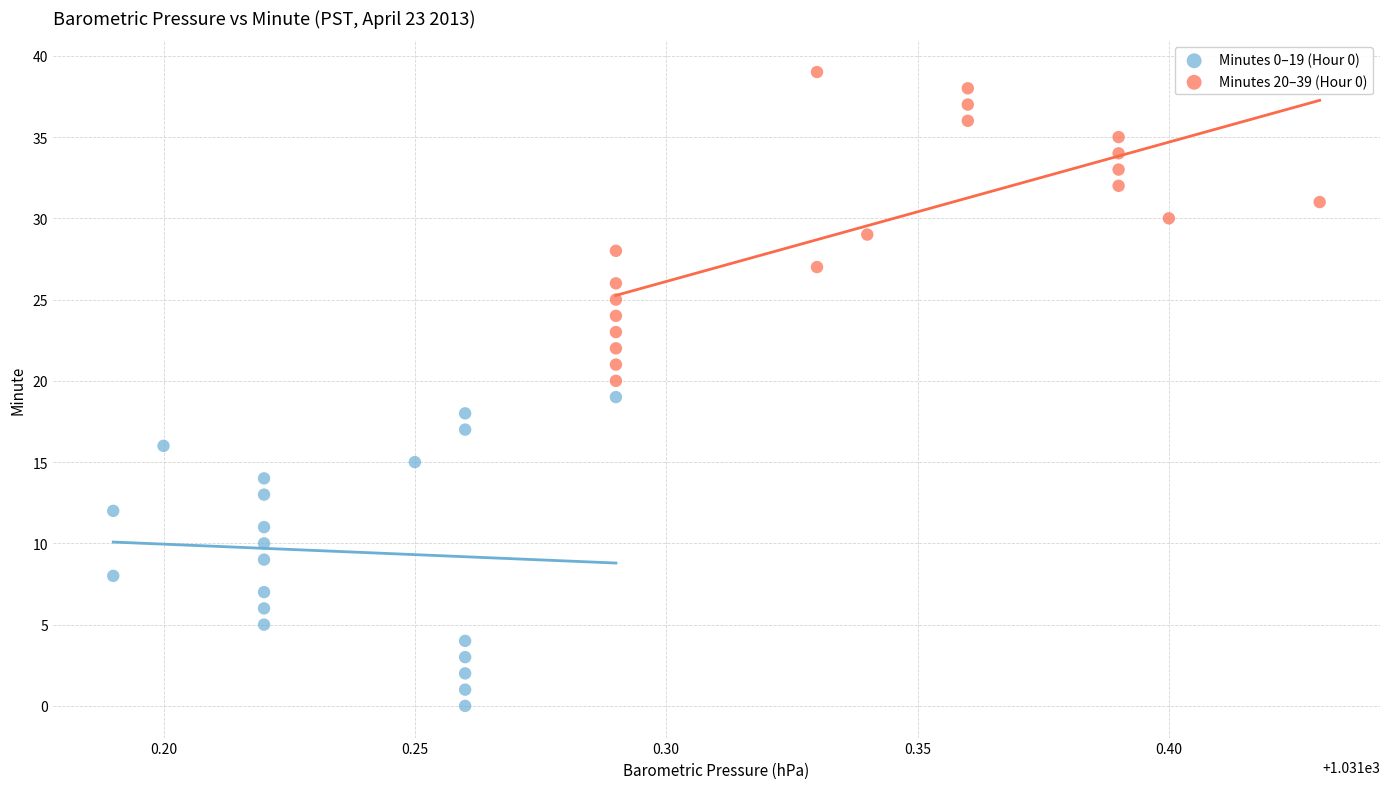

Which series reaches the minimum Y coordinate?

Minutes 0–19 (Hour 0)